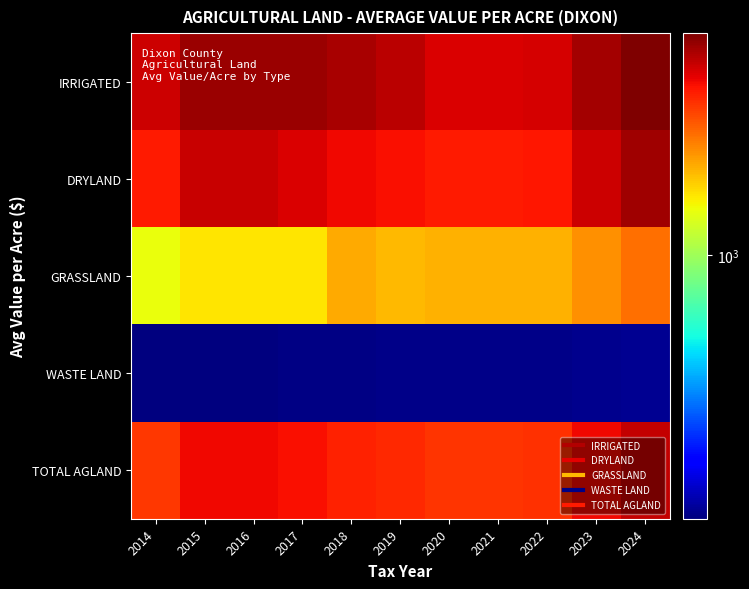

How many distinct data groups are displayed?

5